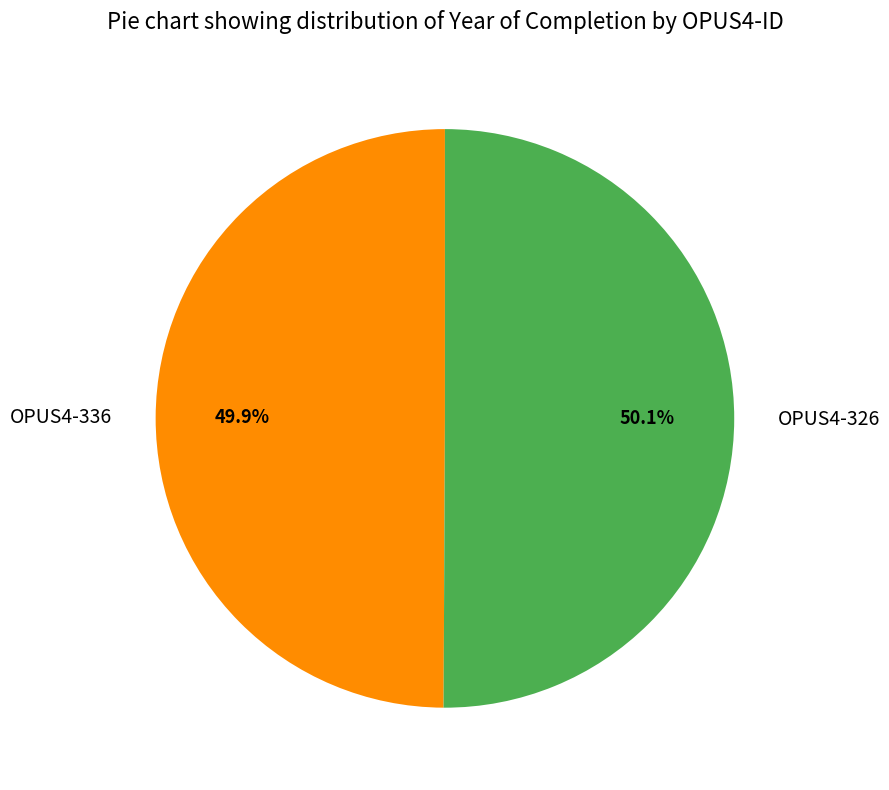

What percentage do OPUS4-326 and OPUS4-336 together represent?

100.0%